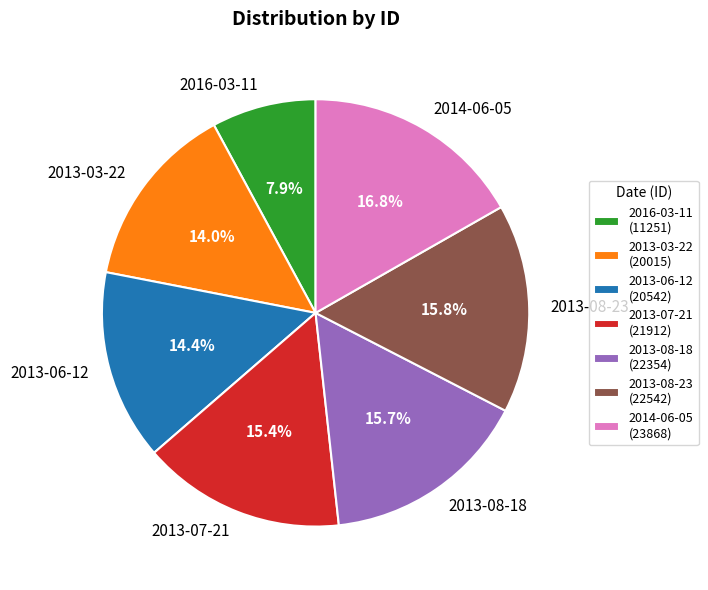

What is the smallest slice in the pie chart?

2016-03-11